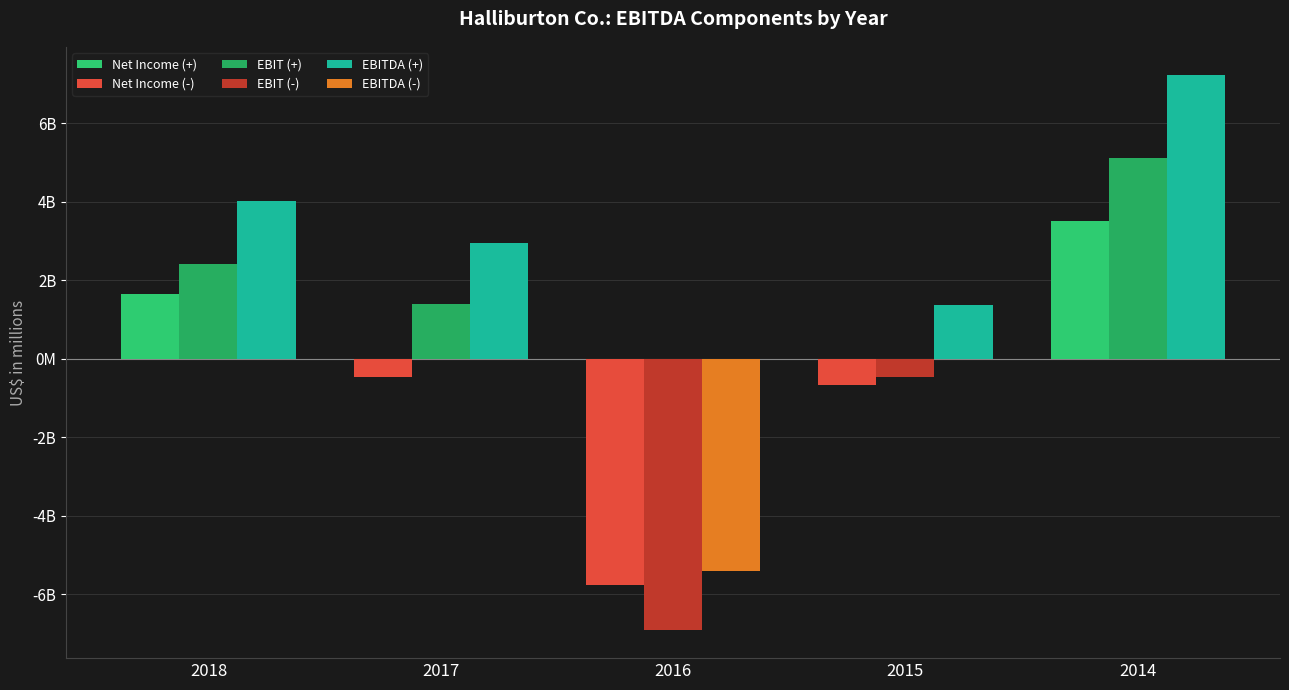

What is the maximum value shown in the chart?

7234